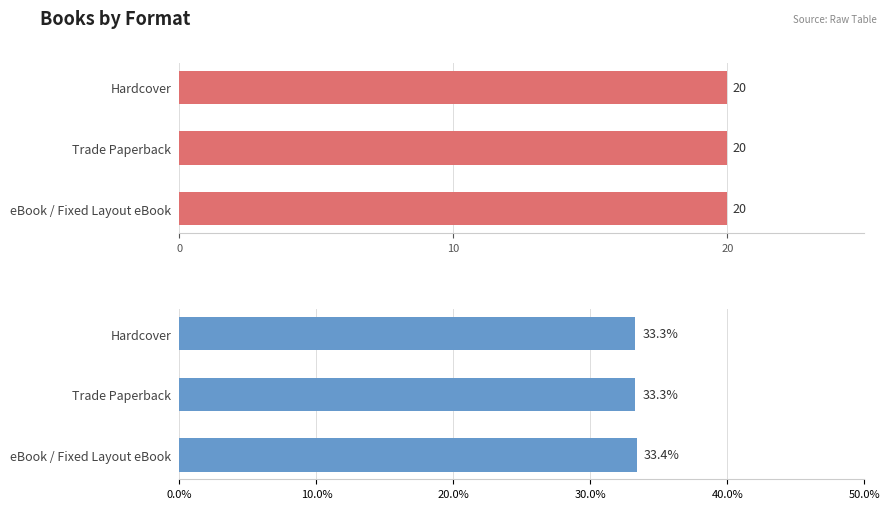

Which series has the widest spread of values?

Percent